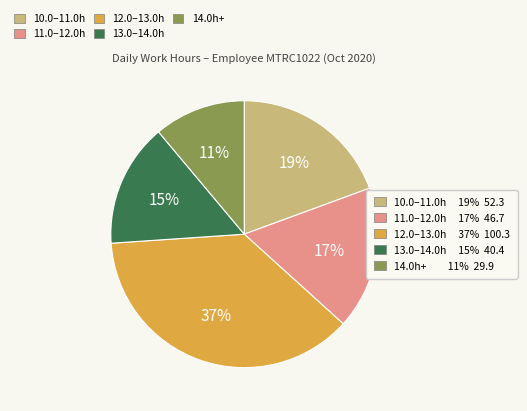

To the nearest percent, what is the average slice percentage?

20%